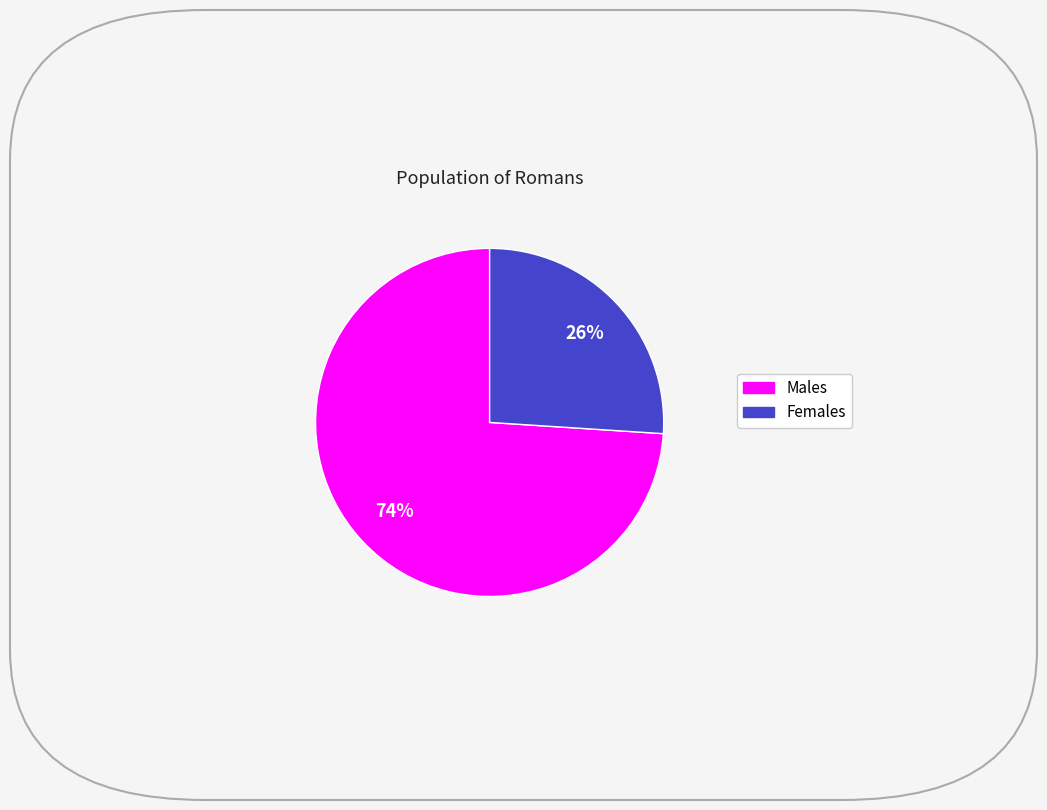

How many slices are in this pie chart?

2